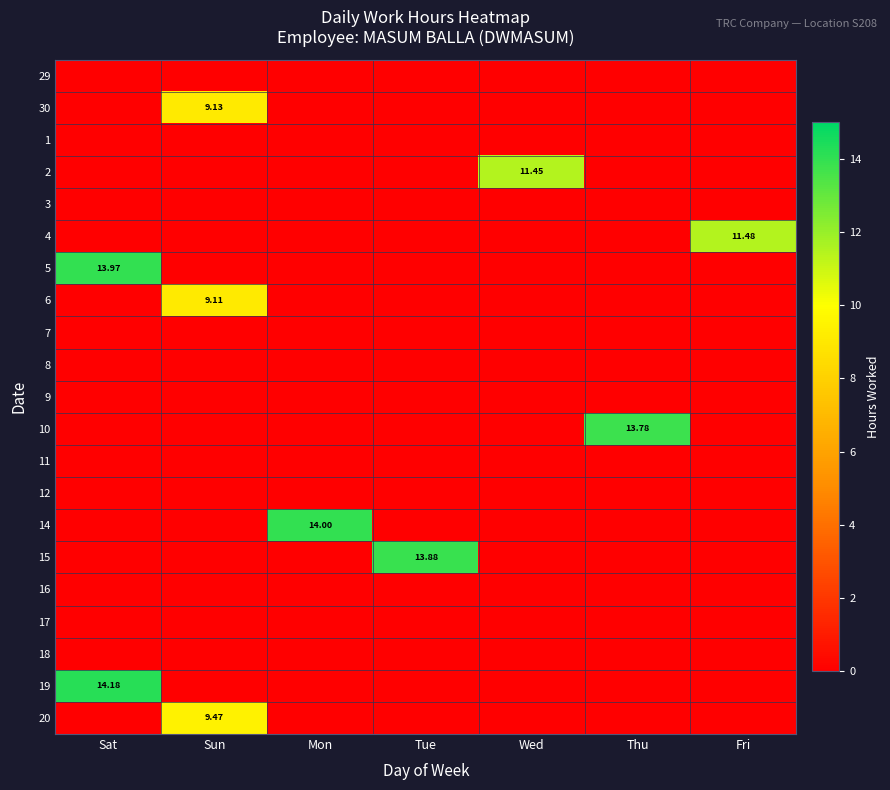

At how many categories does at least one series exceed 10?

6